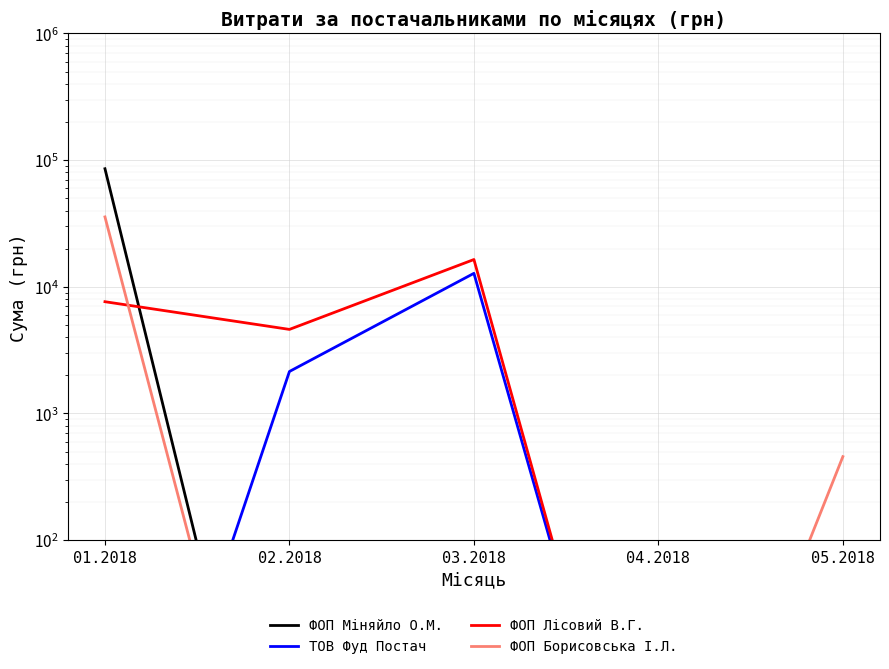

What is the minimum value for ФОП Борисовська І.Л.?

0.1